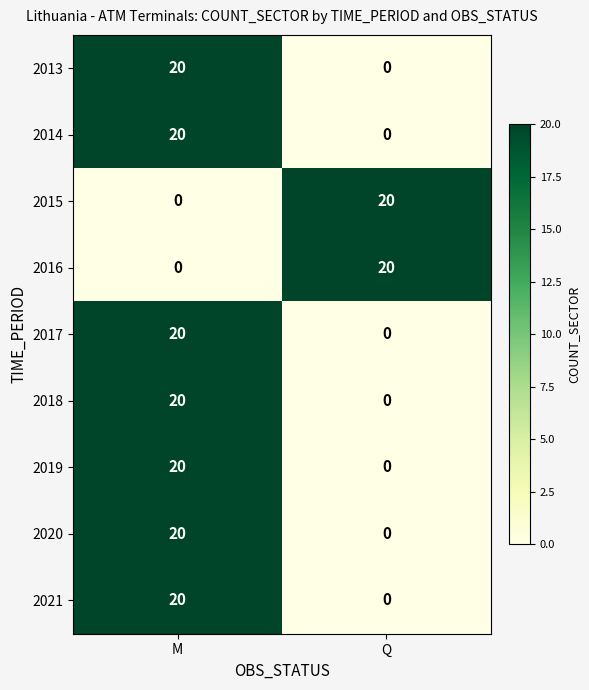

Reading right to left, list all the values displayed in this chart.

2013: Q=0	M=20
2014: Q=0	M=20
2015: Q=20	M=0
2016: Q=20	M=0
2017: Q=0	M=20
2018: Q=0	M=20
2019: Q=0	M=20
2020: Q=0	M=20
2021: Q=0	M=20